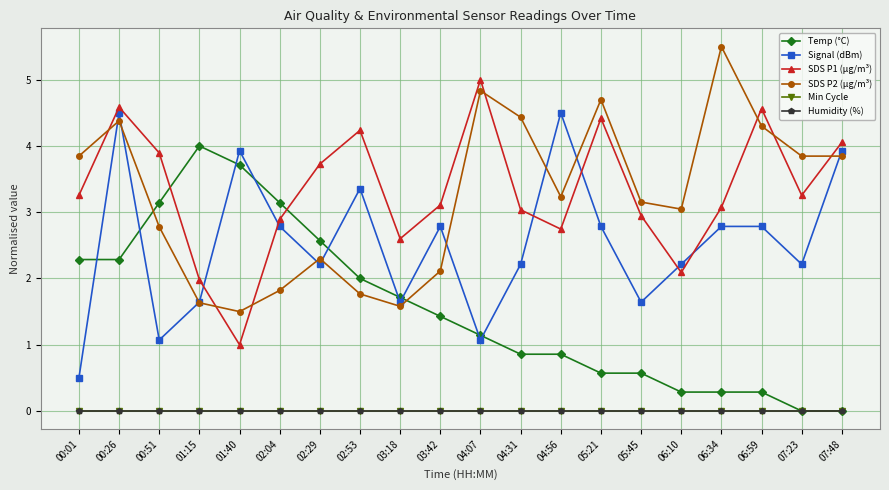

Is this an area chart (filled region under the line)?

No